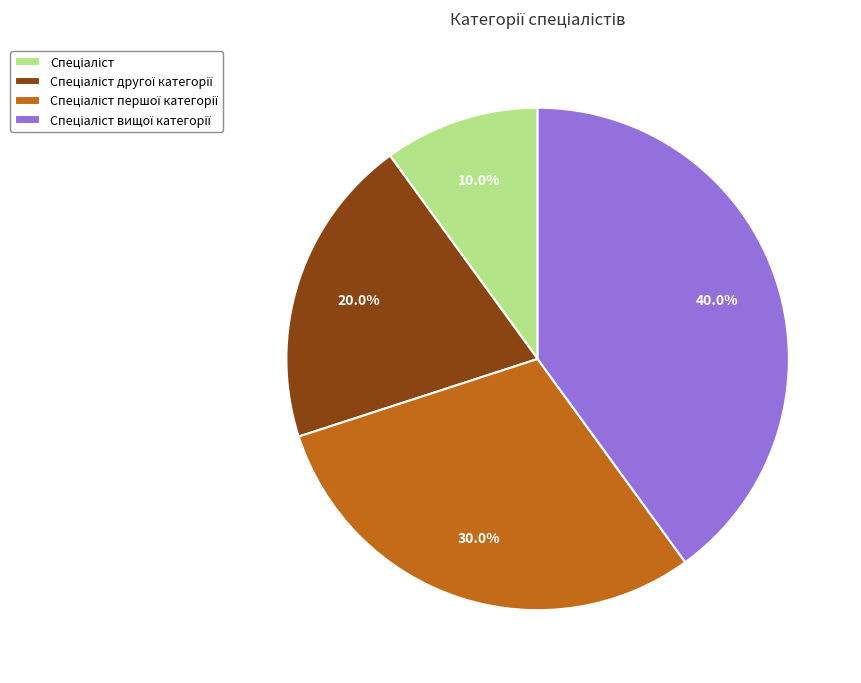

Is there a majority slice in this chart?

No